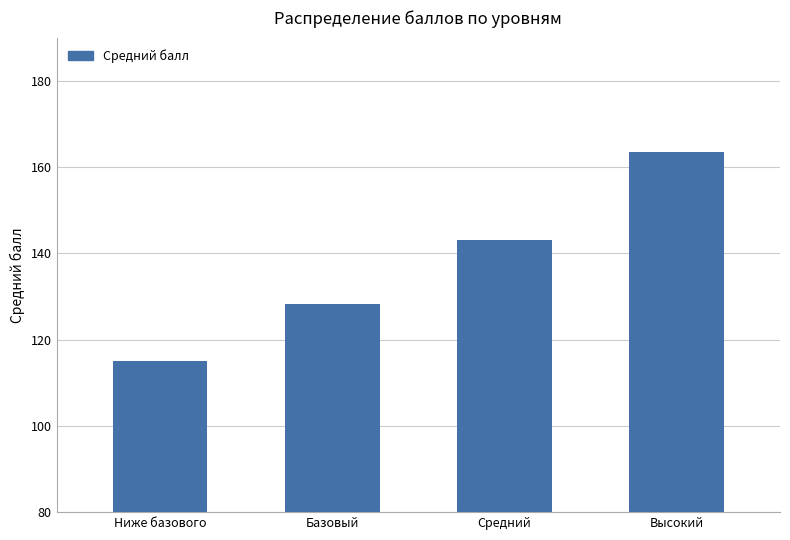

List the labels in order of value, largest first.

Высокий, Средний, Базовый, Ниже базового